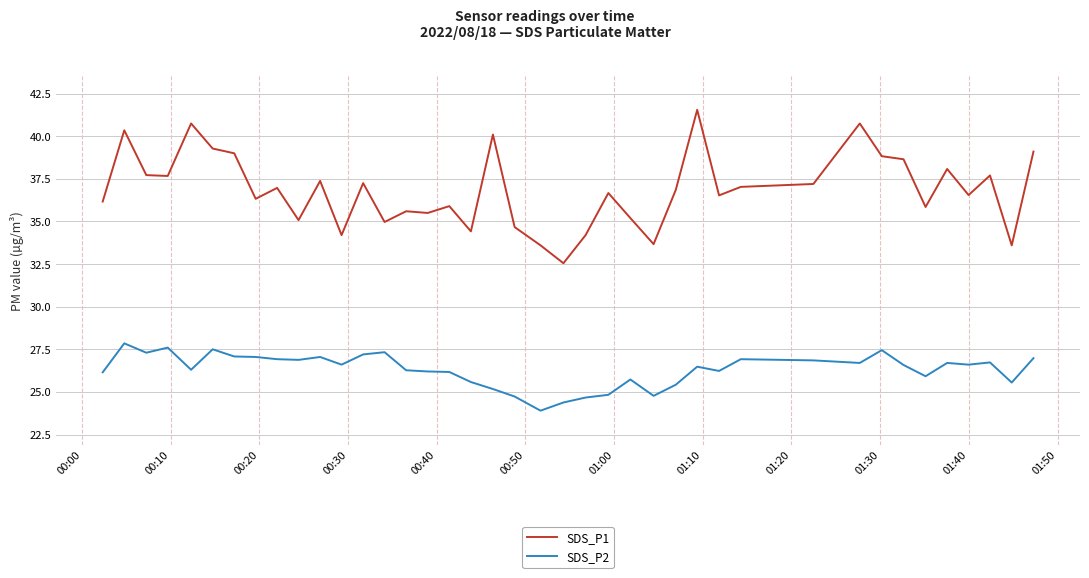

Which series has the largest range (max minus min)?

SDS_P1